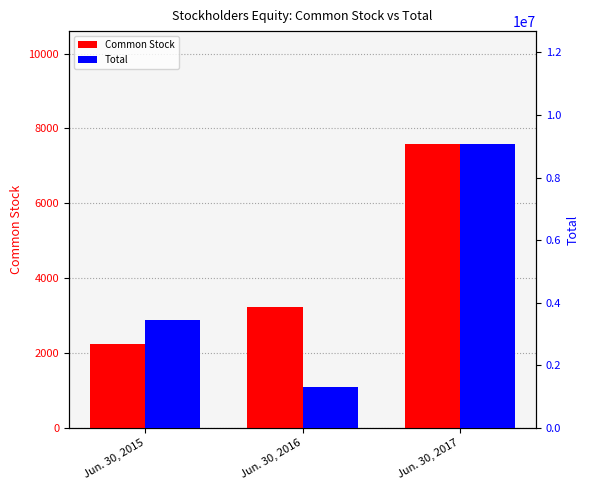

What is the difference between the highest and lowest values at Jun. 30, 2015?

3436856